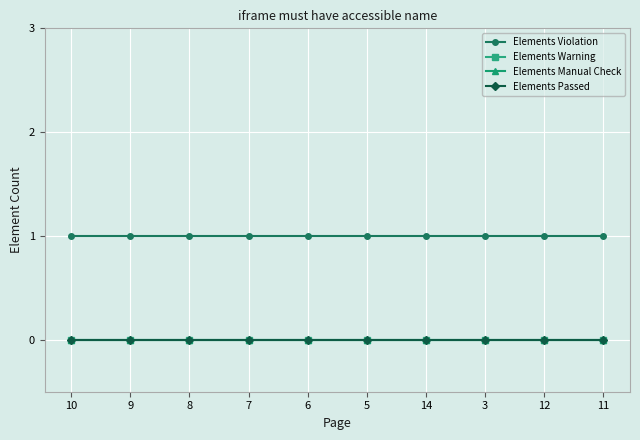

How many categories are shown in the chart?

10